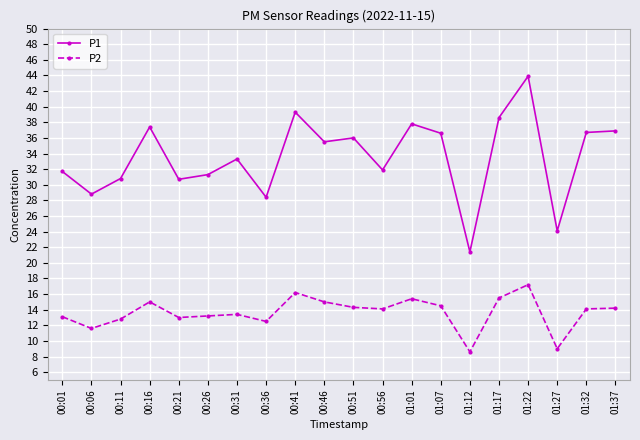

What is the difference between the maximum and minimum values in the P1 series?

22.5